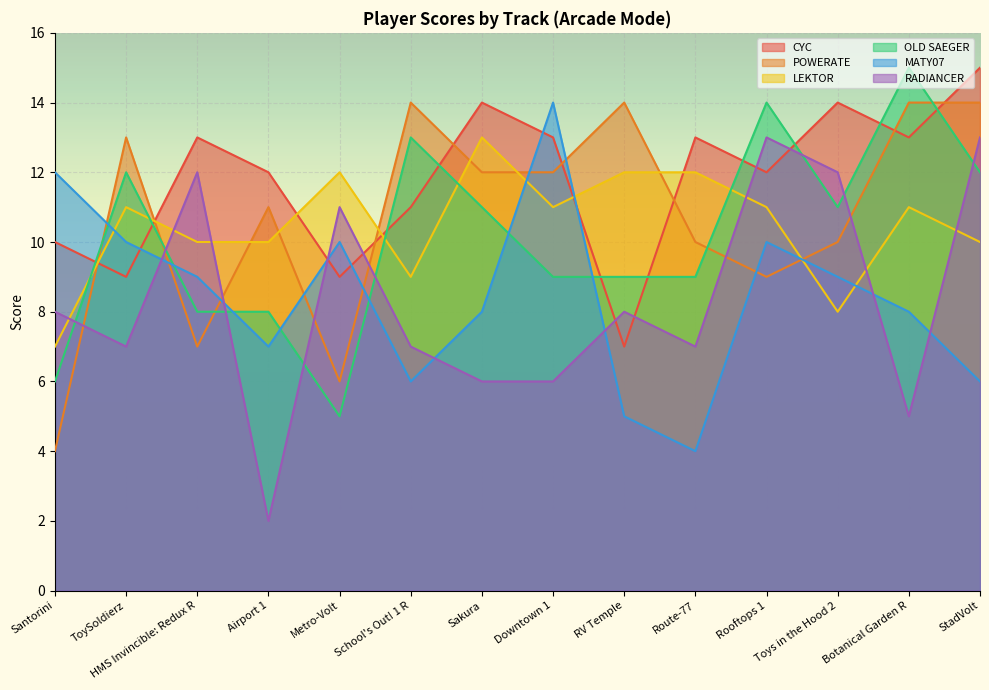

True or false: LEKTOR has more than 0 interior local peaks.

True